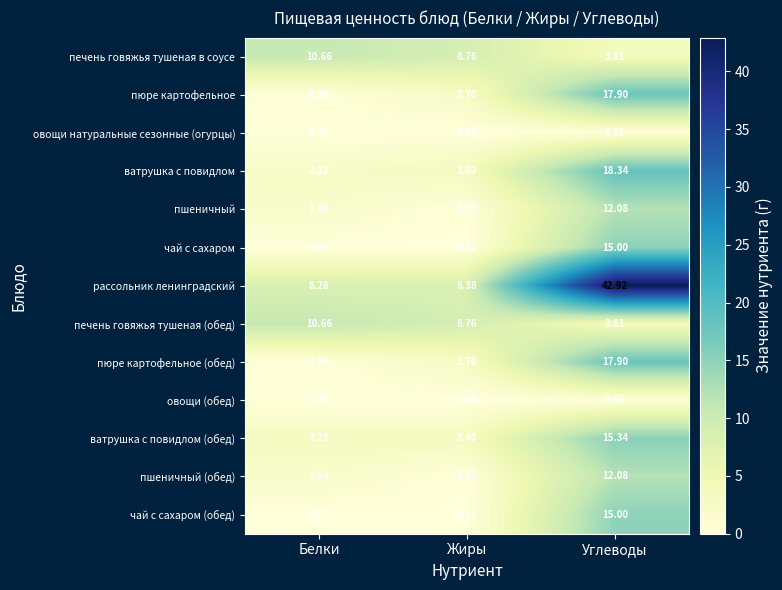

Which series has the widest spread of values?

рассольник ленинградский